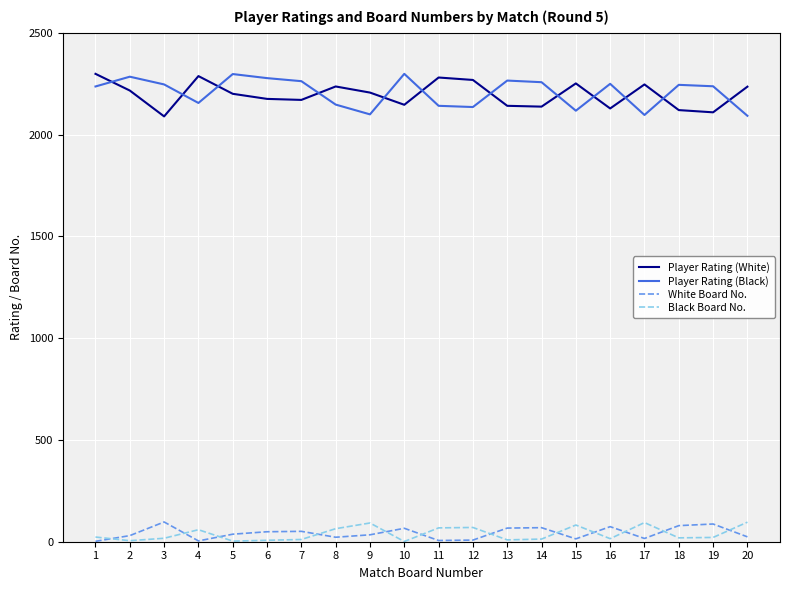

The value of Player Rating (White) at 9 is 2954. True or false?

False